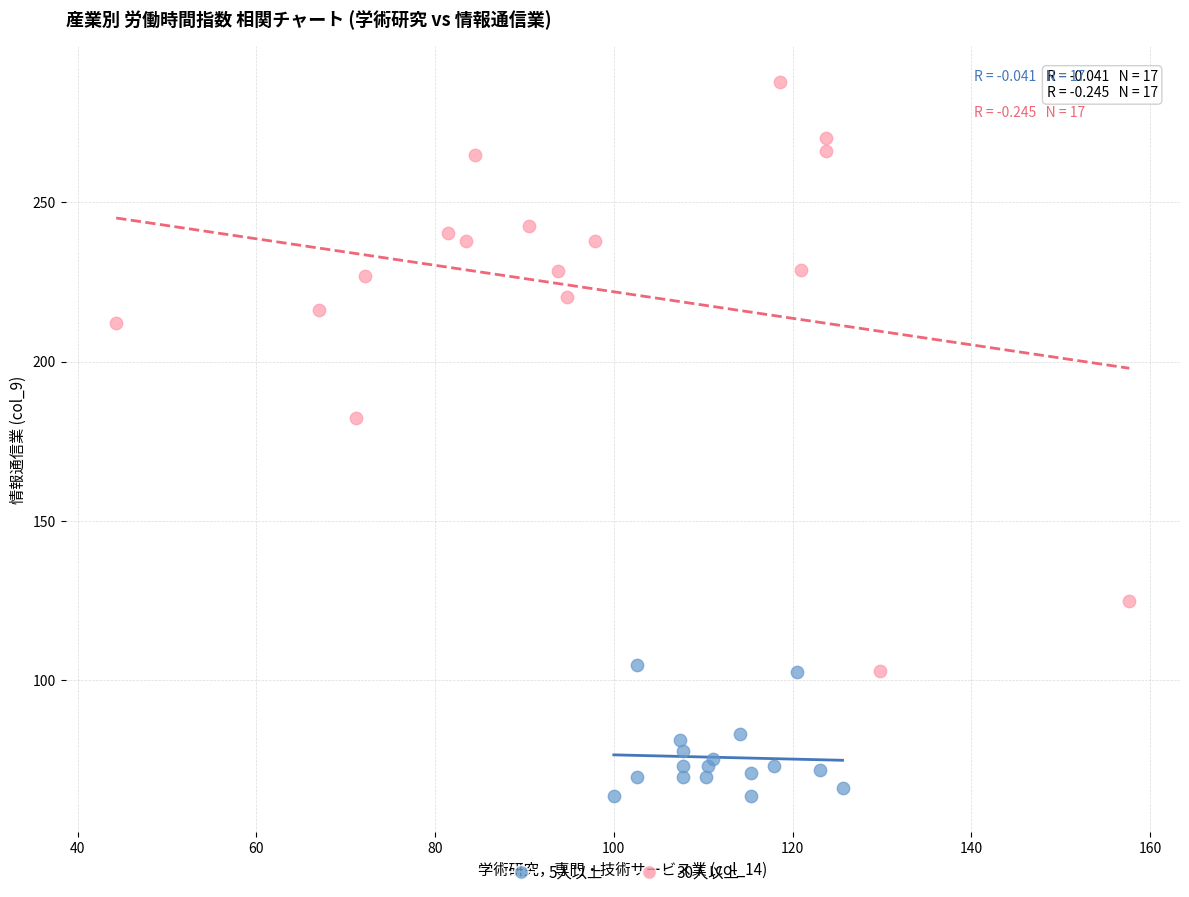

Which series reaches the minimum Y coordinate?

5人以上